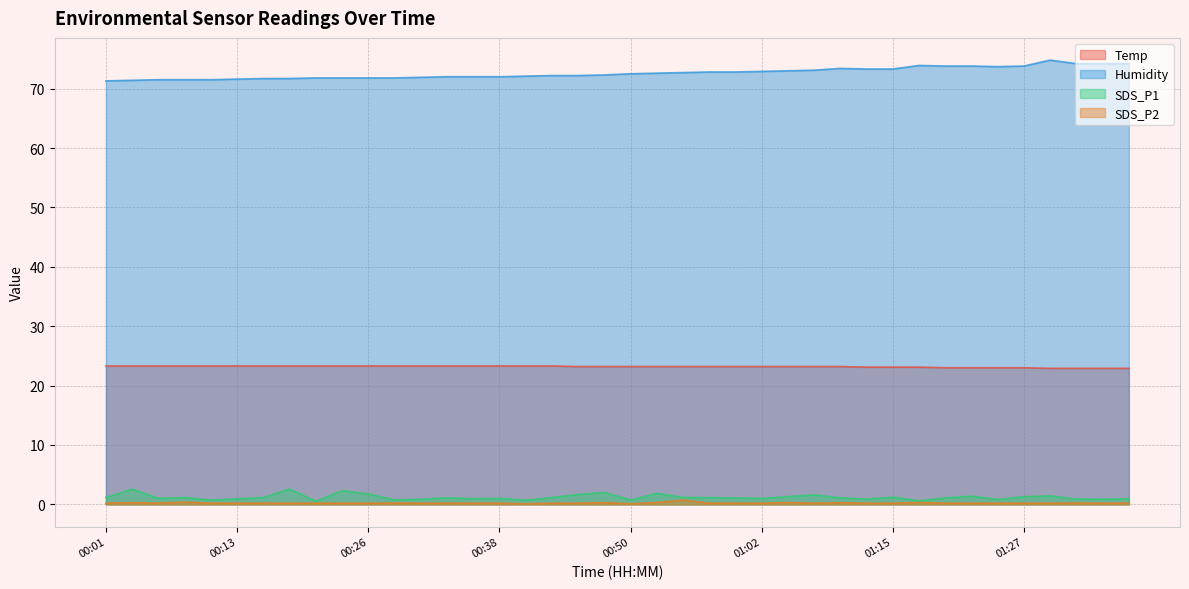

What is the value of the SDS_P2 point at the 39th from the left?

0.2